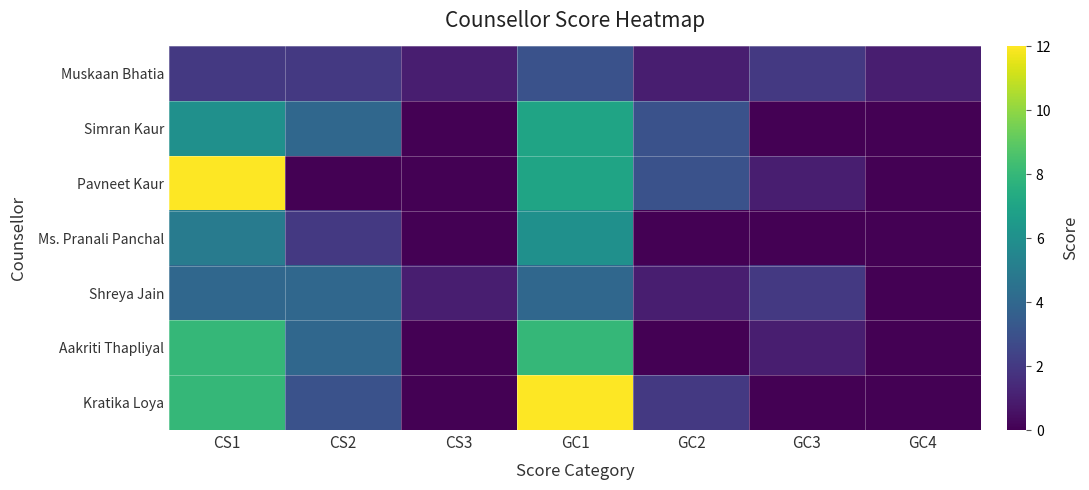

What is the total value across all series at GC2?

10